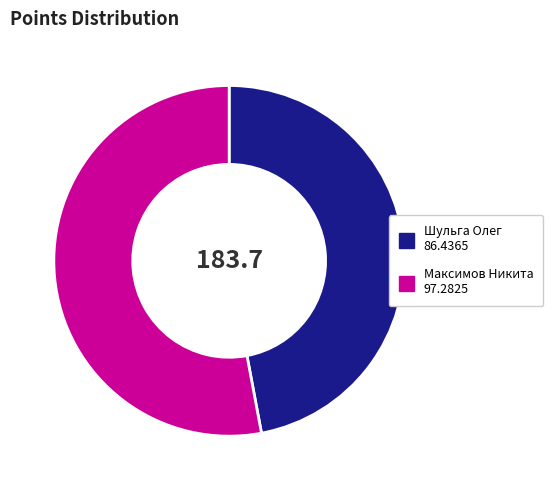

Is it true that Шульга Олег is 39% of the pie?

False